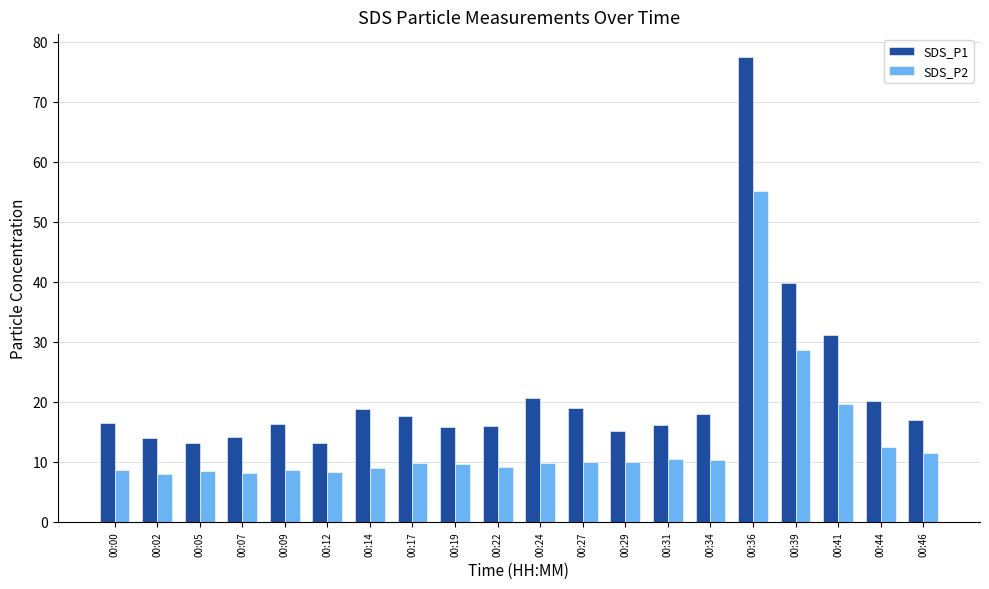

Which series changed the most between 00:36 and 00:39?

SDS_P1